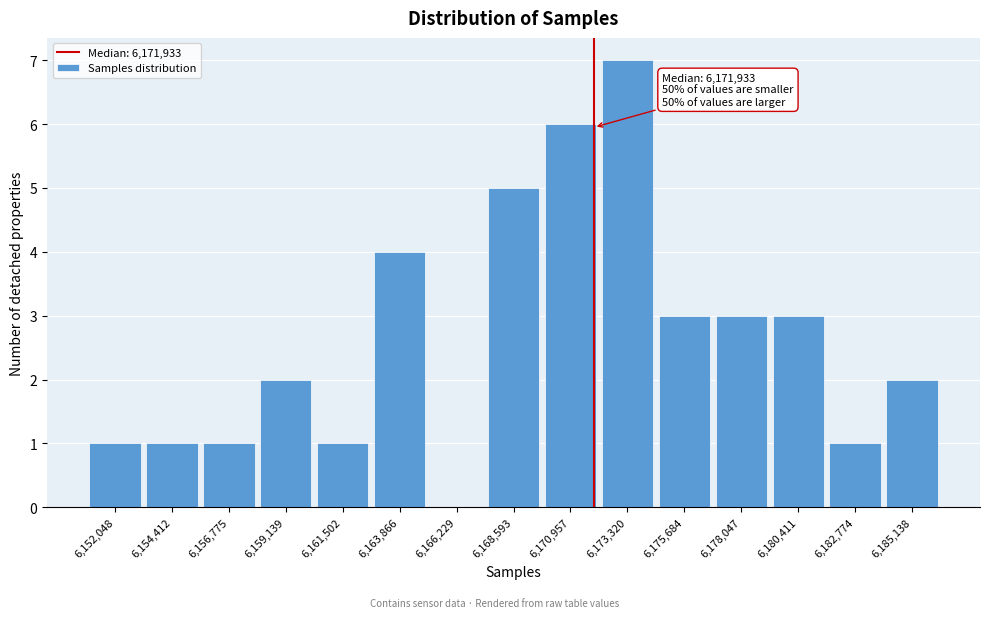

Which range on the x-axis has the tallest bar?

6172000 to 6174500